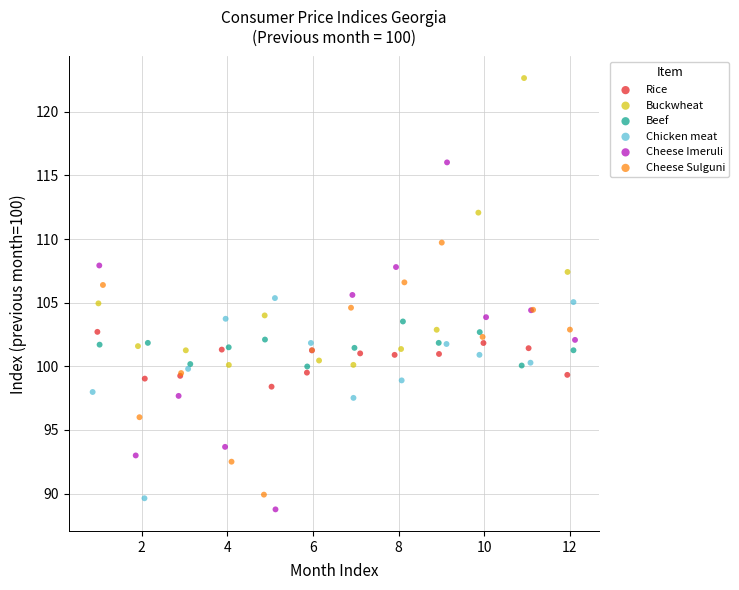

Which series reaches the maximum Y coordinate?

Buckwheat